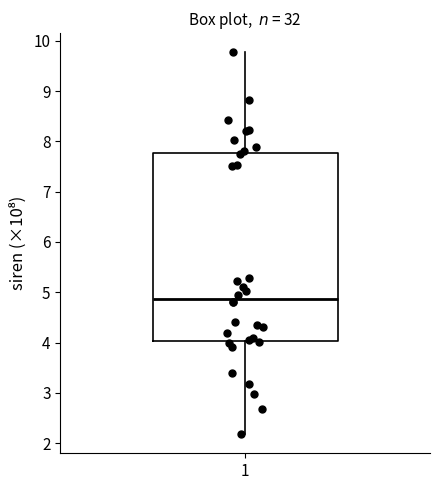

Read this box plot against the y-axis: the position of the median line, the range covered by the box, and the ends of both whiskers. The values are not printed on the chart, so give them approximately, as read against the axis.

median 4.9, box 4.0 to 7.8, whiskers 2.2 to 9.8